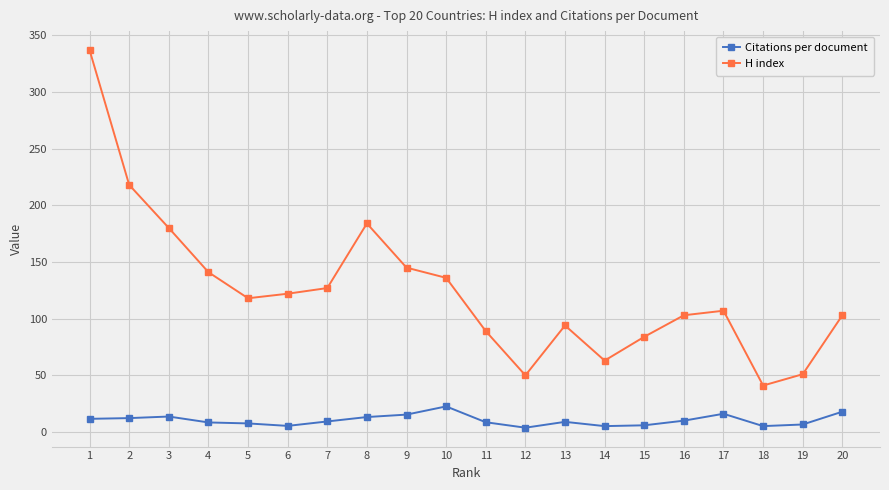

True or false: H index and Citations per document cross at least once.

False